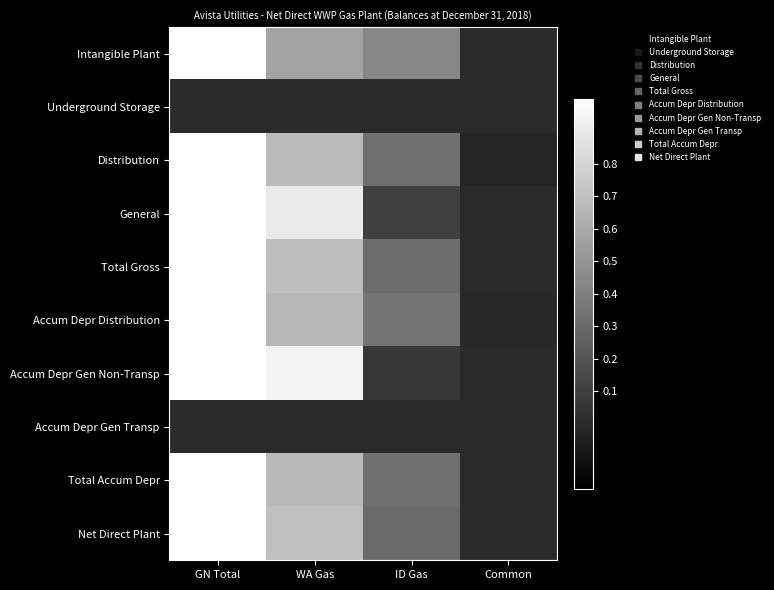

Between Common and WA Gas, which is larger?

WA Gas